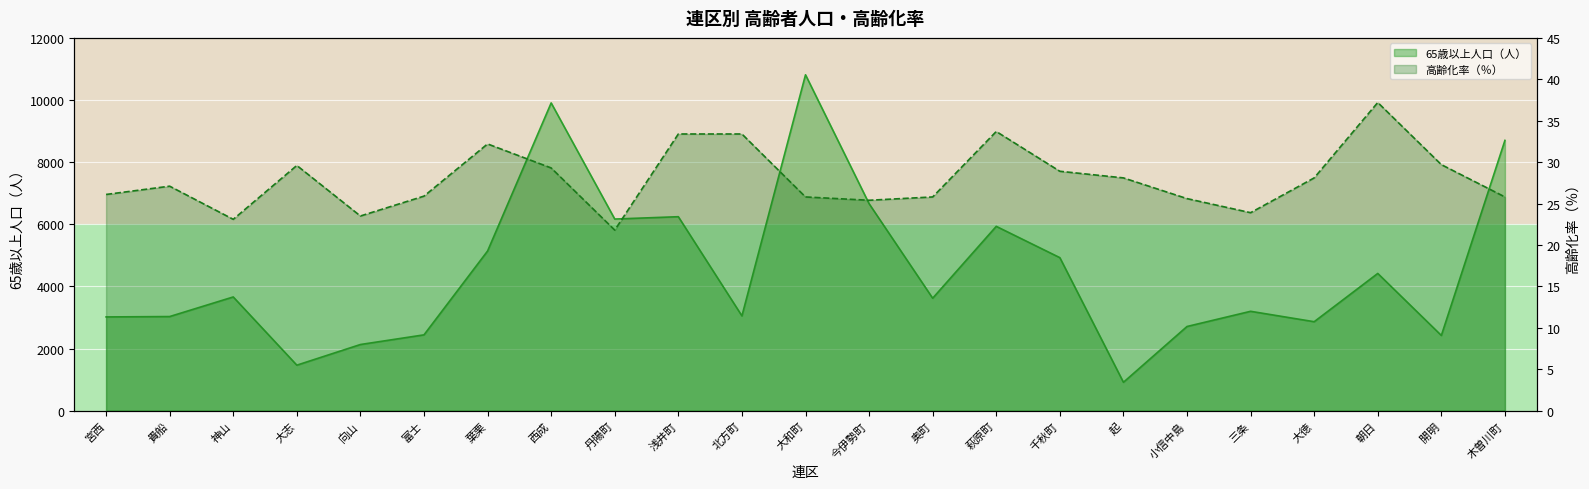

Where is the first local minimum for 高齢化率（％）?

神山